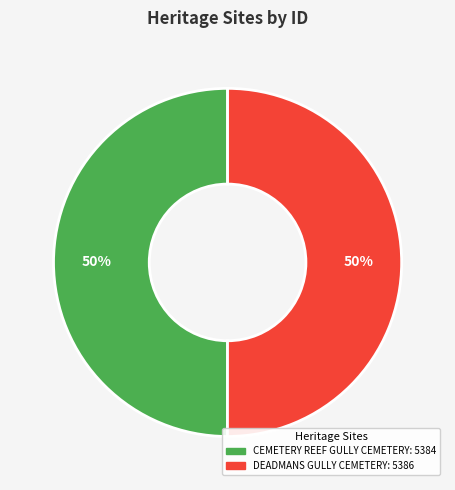

The CEMETERY REEF GULLY CEMETERY slice represents 50% of the pie. True or false?

True